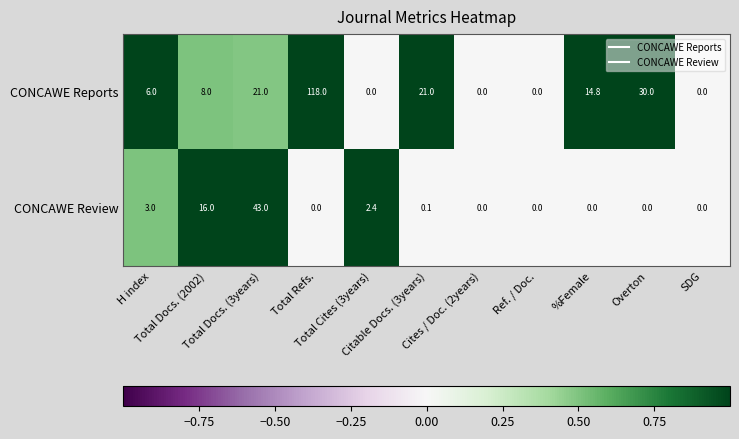

Which series has the largest total across all categories?

CONCAWE Reports